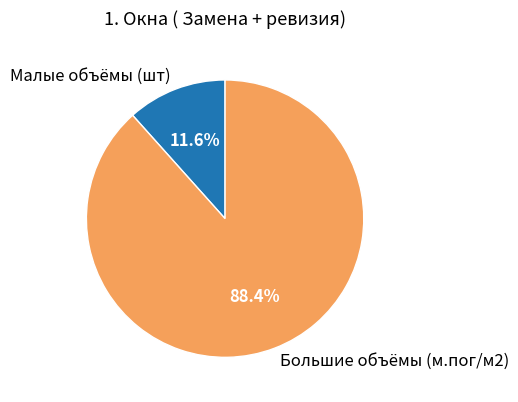

Is there any slice that represents more than half of the pie?

Yes